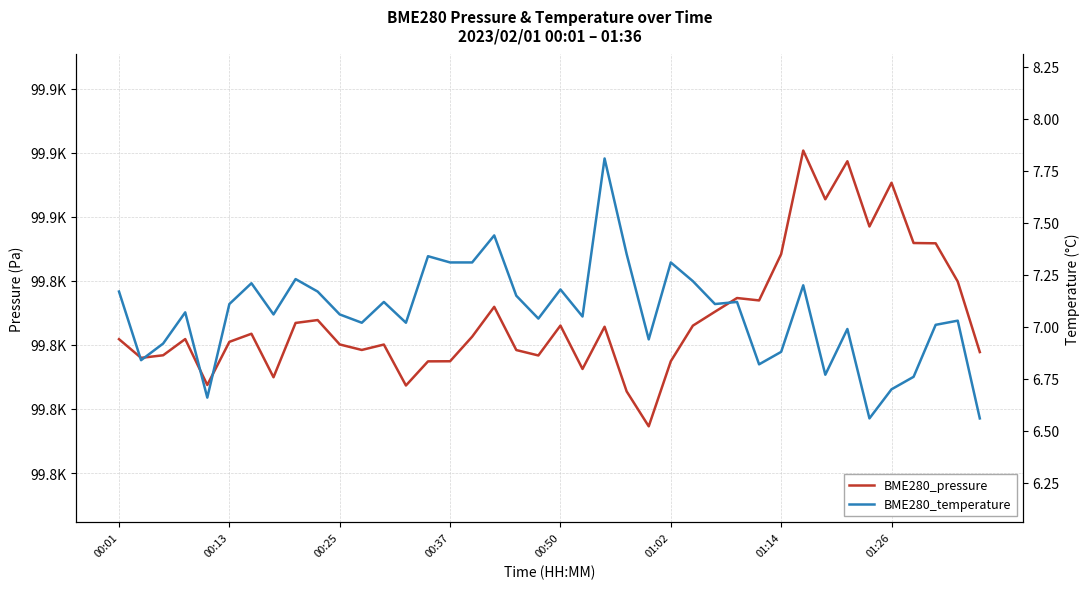

Does the chart display data point markers on the line(s)?

No